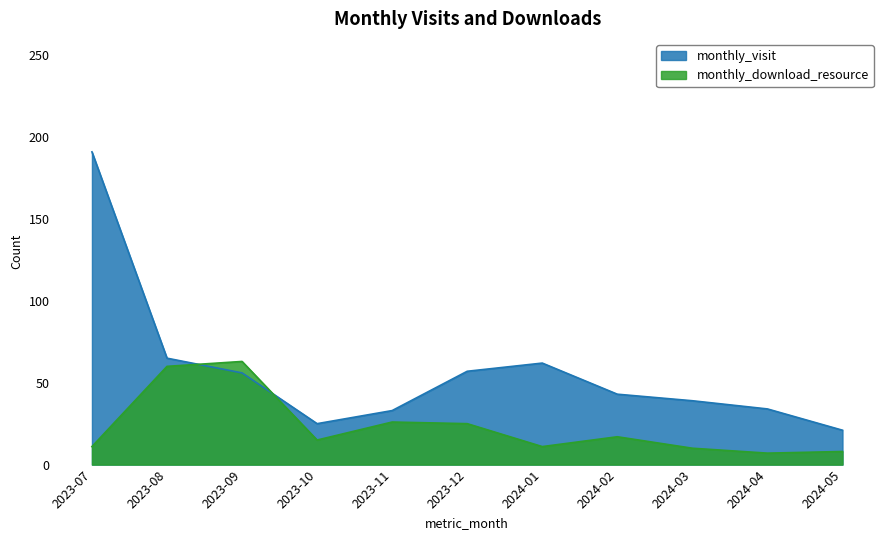

What is the average value of the monthly_download_resource series?

23